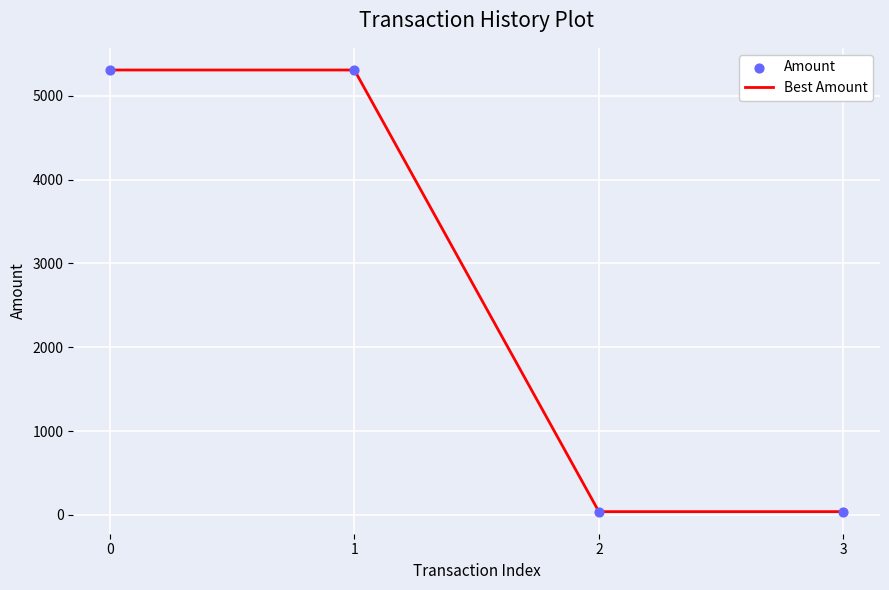

Which series reaches the maximum Y coordinate?

Amount